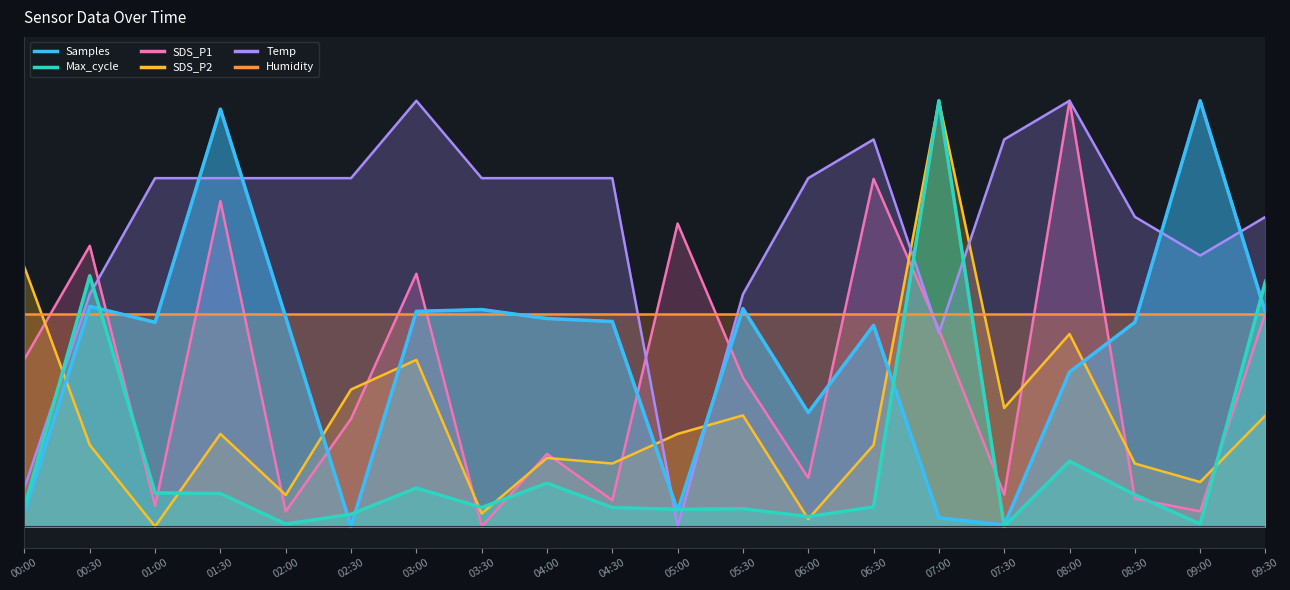

What is the value of the Max_cycle point at the 17th from the left?

0.2